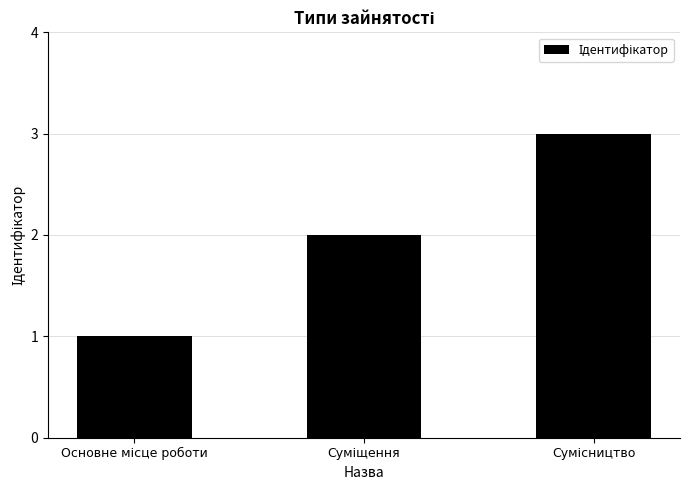

What is the greatest value displayed?

3